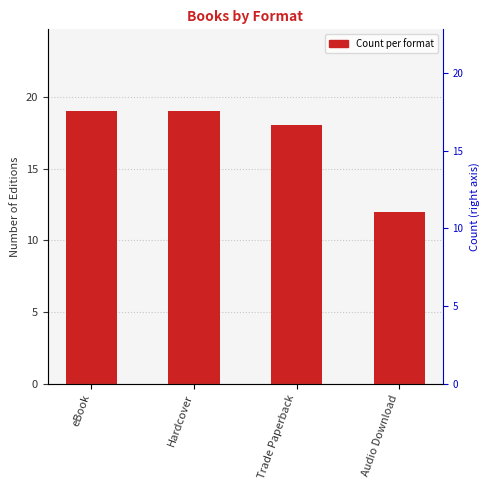

List the labels in order of value, largest first.

eBook, Hardcover, Trade Paperback, Audio Download